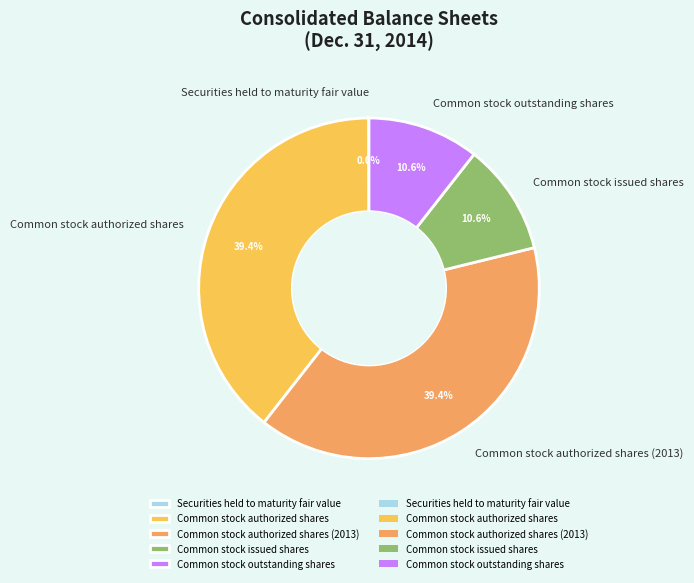

What percentage is the Common stock issued shares slice, to the nearest percent?

11%